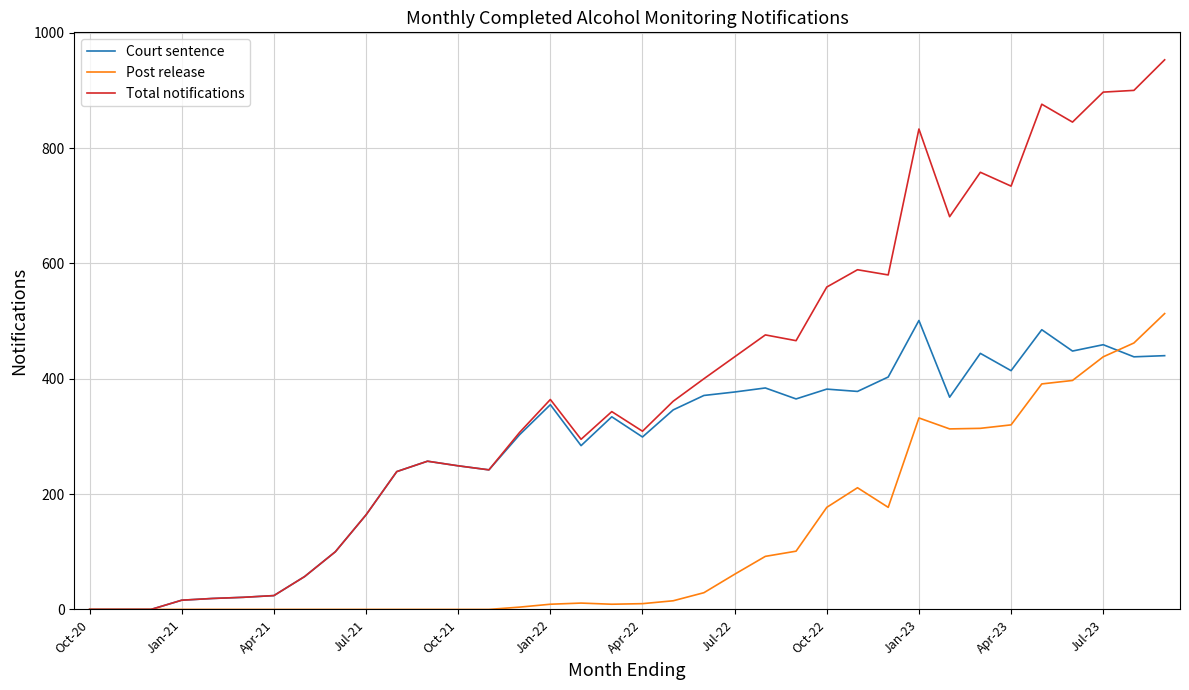

Which series has the widest spread of values?

Total notifications